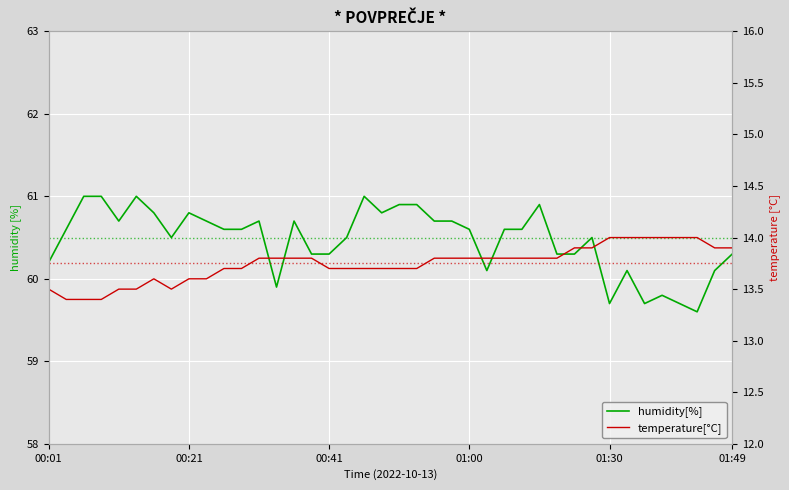

What is the difference between the temperature[°C] values at 6 and 24?

0.2